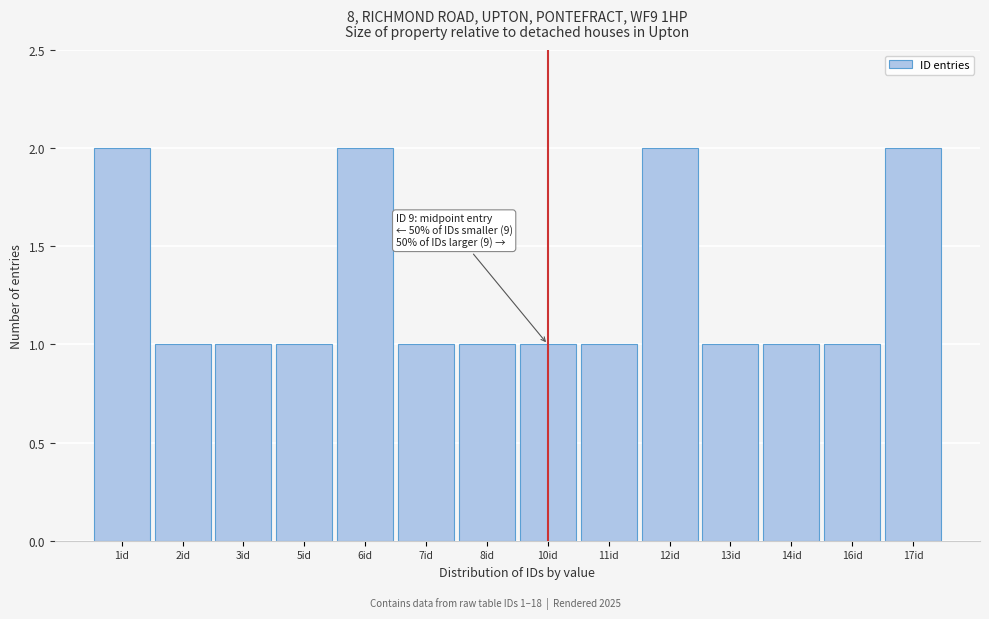

Reading right to left, what are all the values shown in this chart?

2	1	1	1	2	1	1	1	1	2	1	1	1	2